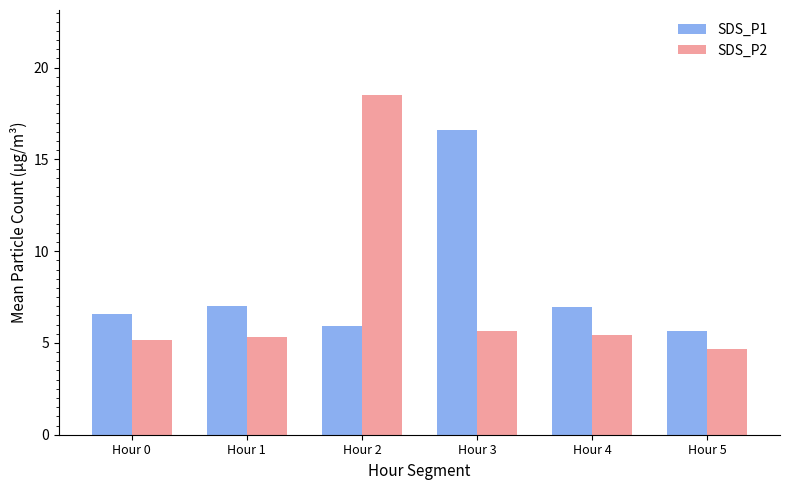

Which category has the highest value in the SDS_P2 series?

Hour 2